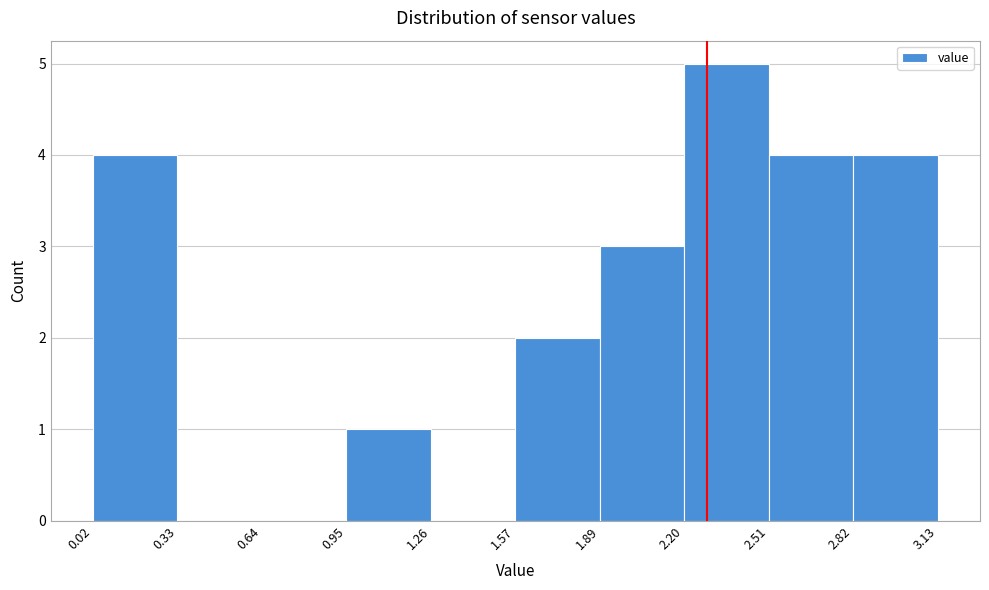

What is the height of the bar covering 1.57 to 1.89 on the x-axis? The values are not printed on the chart, so give them approximately, as read against the axis.

2